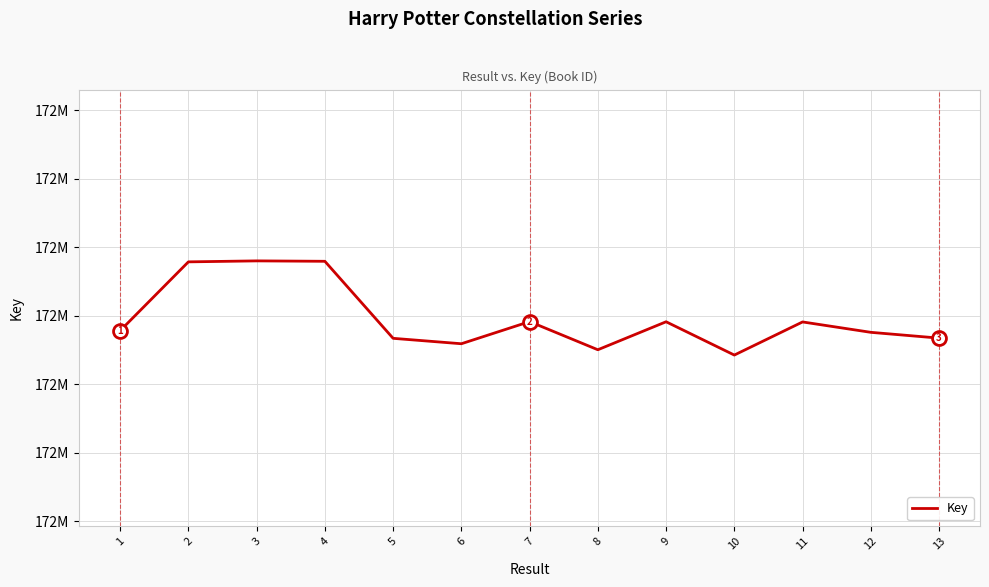

Does the chart have visible grid lines?

Yes